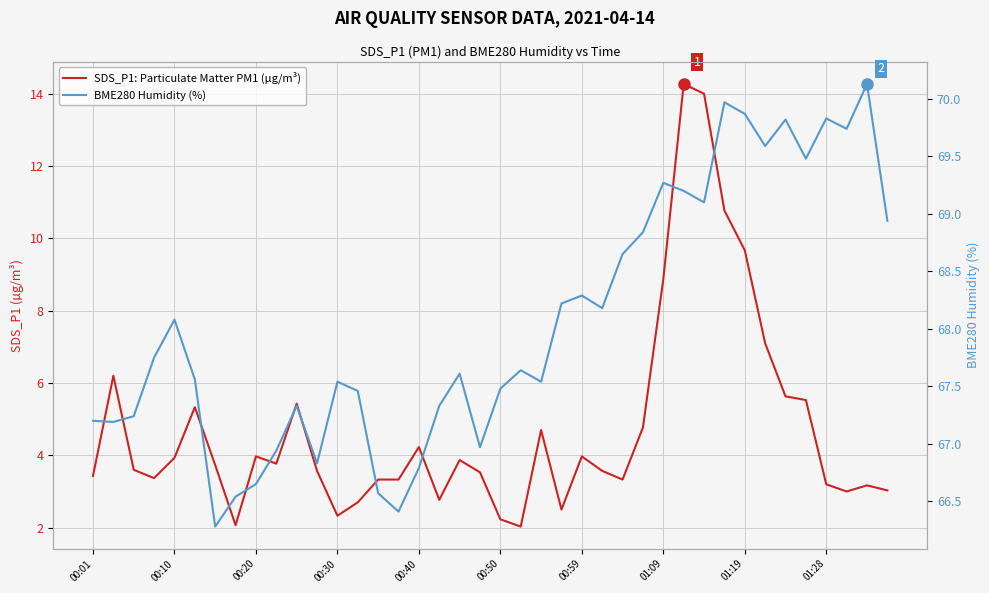

At 21, list the series in order from largest to smallest.

BME280 Humidity (%), SDS_P1: Particulate Matter PM1 (µg/m³)